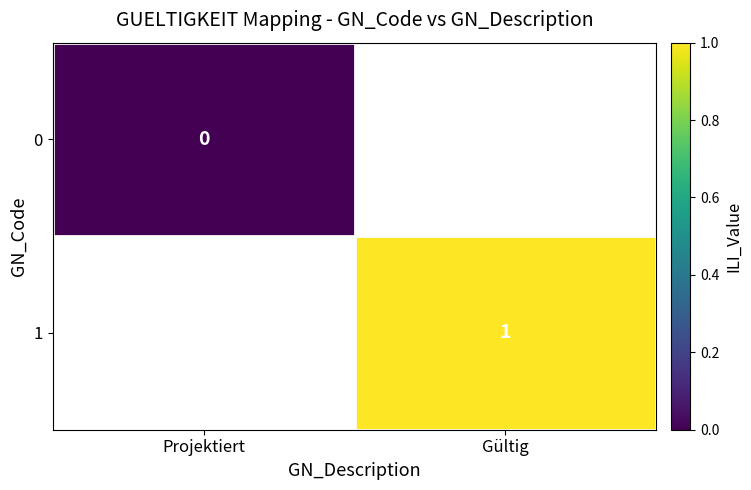

How many values in 1 are above zero?

1